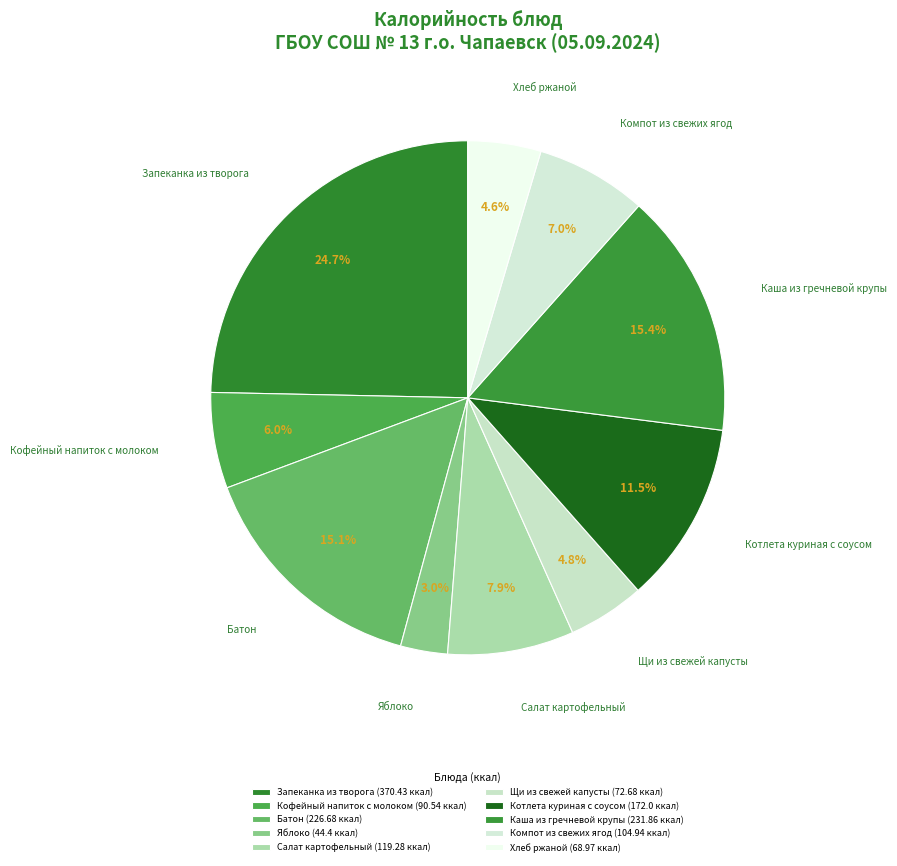

Does any single category account for the majority?

No